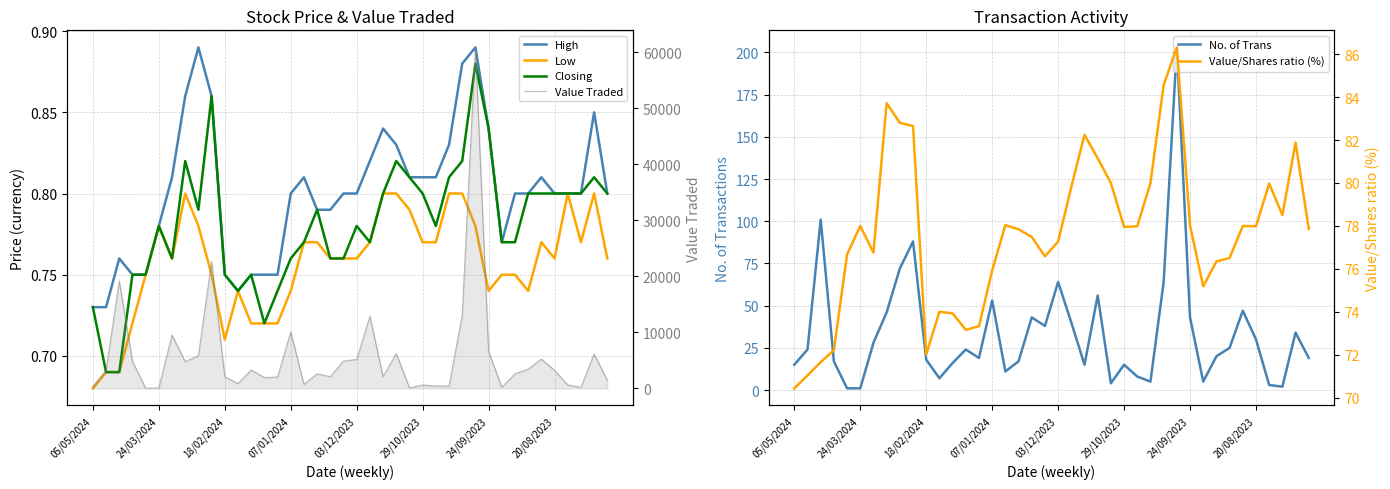

Is it true that High equals 0.9 at 8?

True